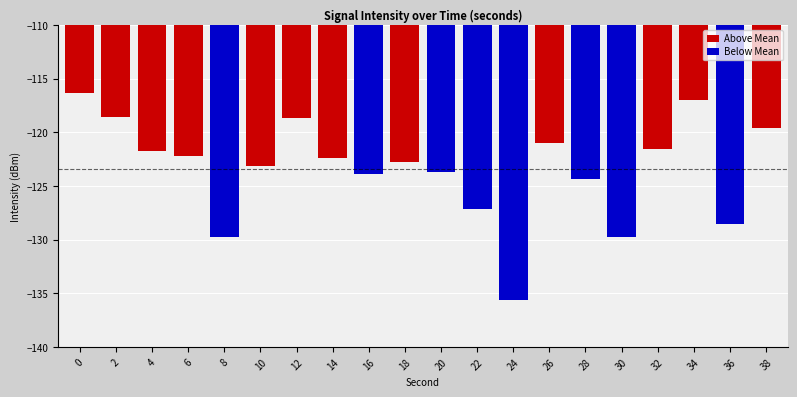

Between 28 and 8, which is larger?

28